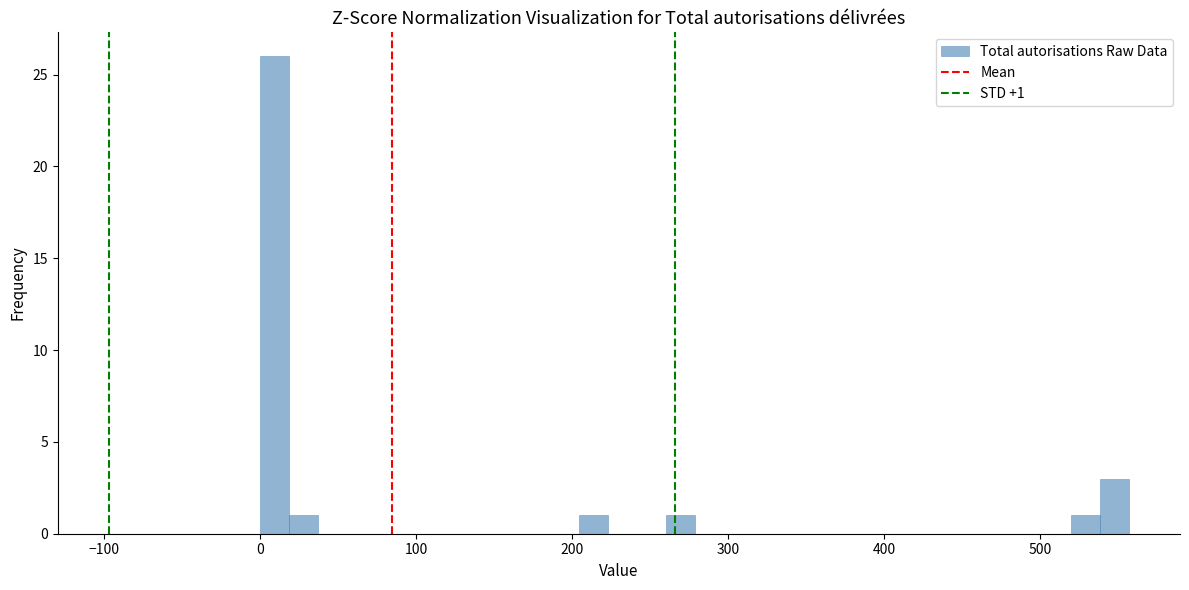

Around what value on the x-axis is the tallest bar? Give the approximate position of its centre, as read against the axis.

10